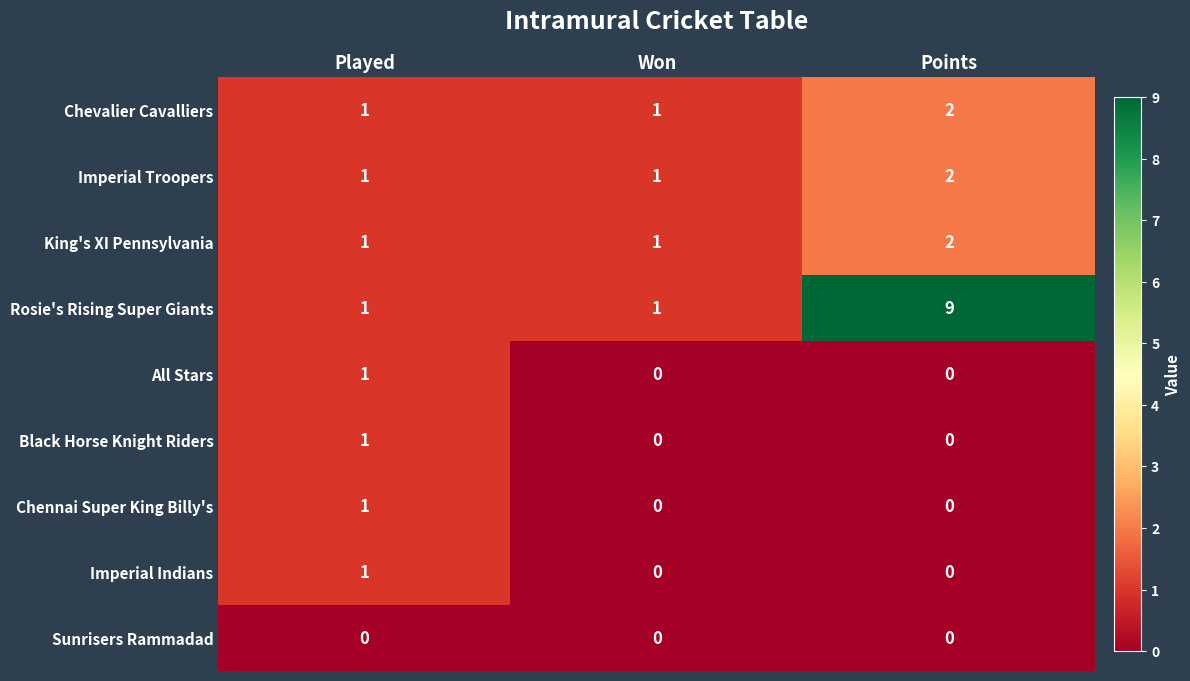

What is the spread (max minus min) of values at Points?

9